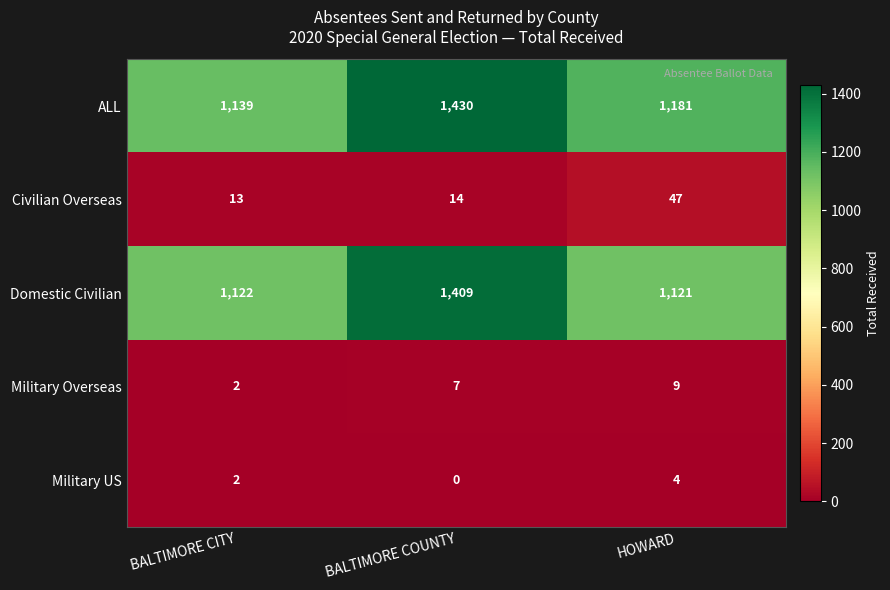

Which series has the largest range (max minus min)?

ALL